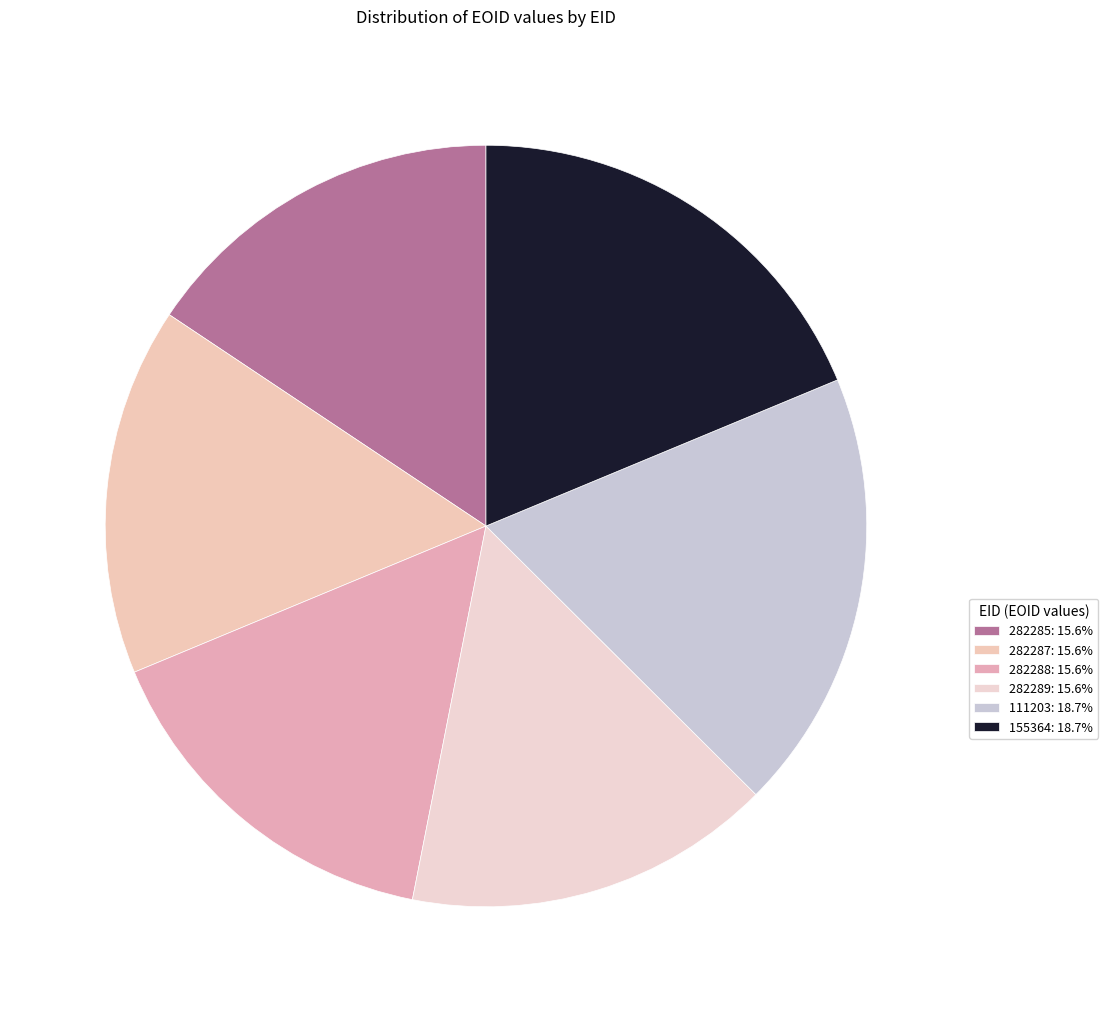

Between 282289 and 155364, which is larger?

155364